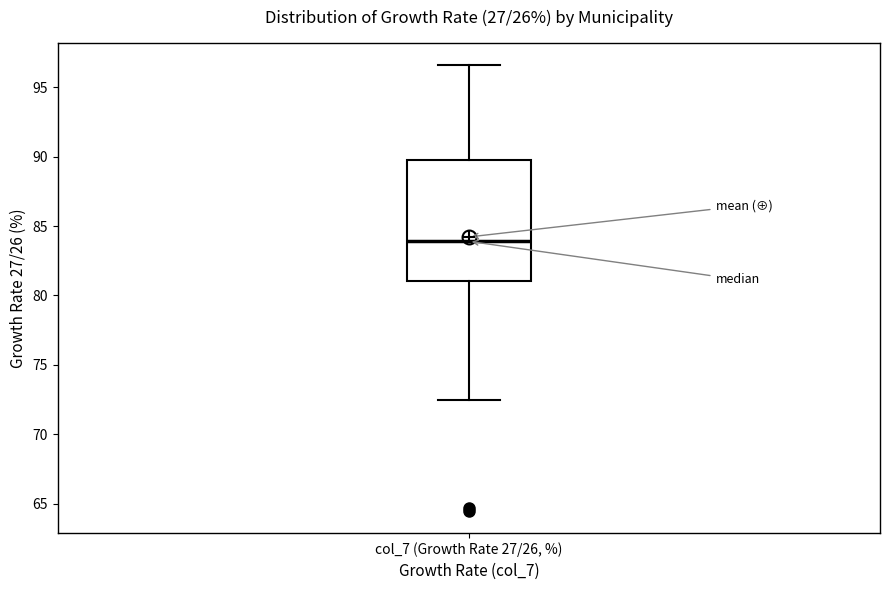

Read this box plot against the y-axis: the position of the median line, the range covered by the box, and the ends of both whiskers. The values are not printed on the chart, so give them approximately, as read against the axis.

median 84.0, box 81.0 to 89.5, whiskers 72.5 to 96.5